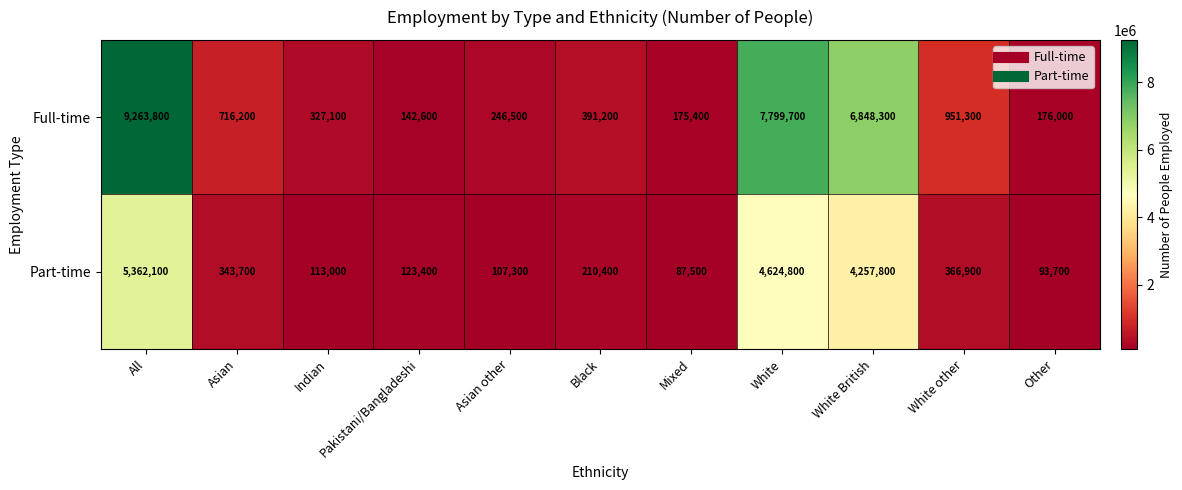

What is the average value of the Full-time series?

2458009